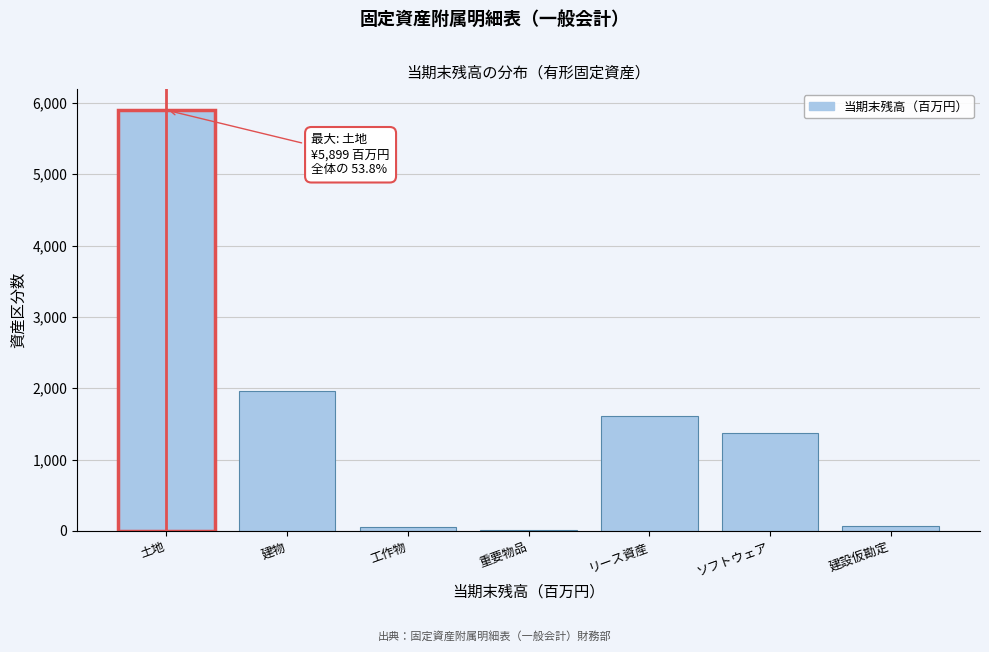

What is the greatest value displayed?

5898.6